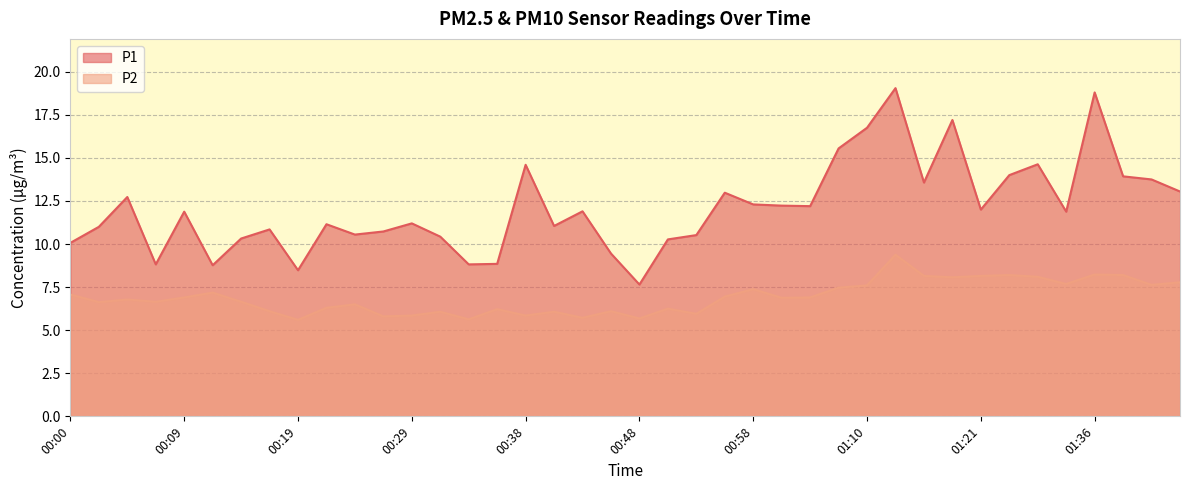

In P2, how many points are lower than both neighbors (excluding endpoints)?

13